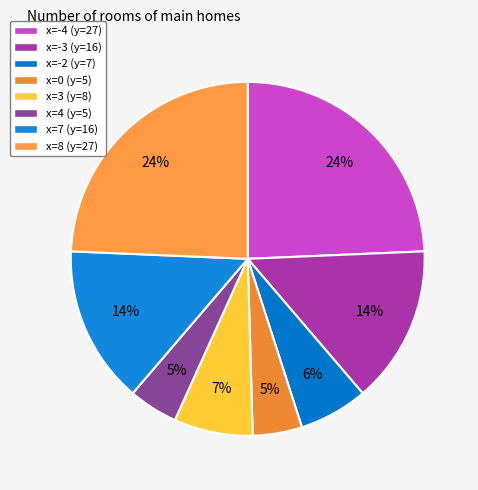

How many slices are in this pie chart?

8